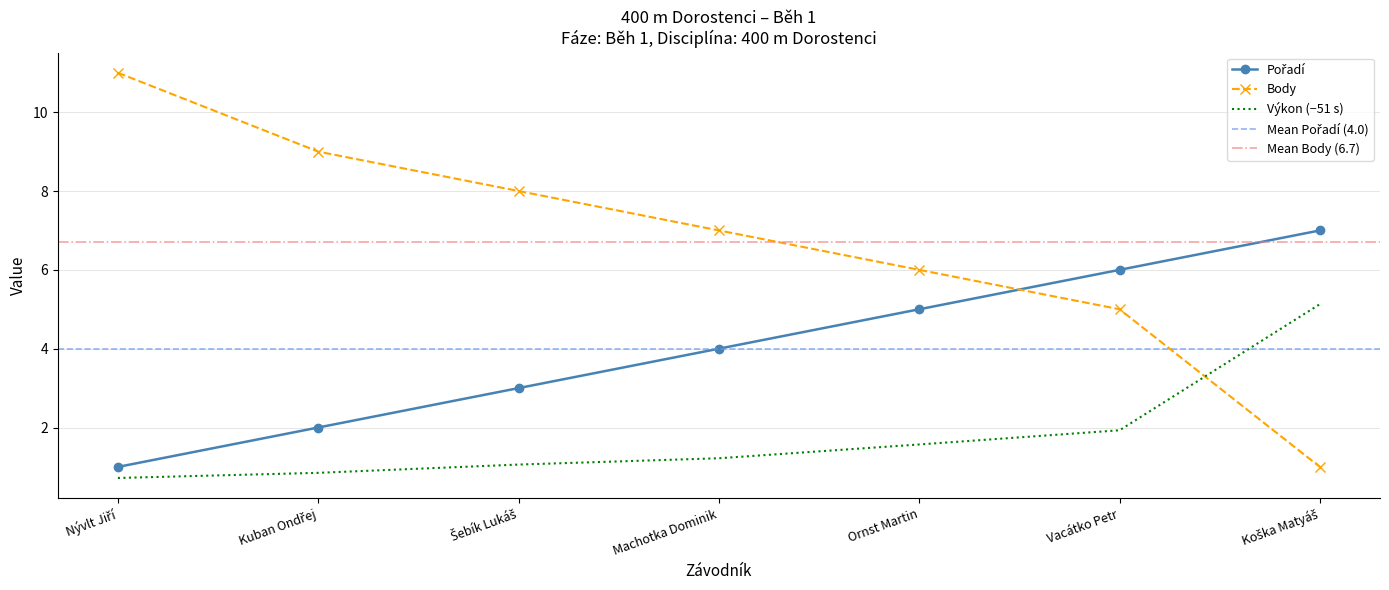

At Nývlt Jiří, list the series in order from smallest to largest.

Výkon, Pořadí, Body